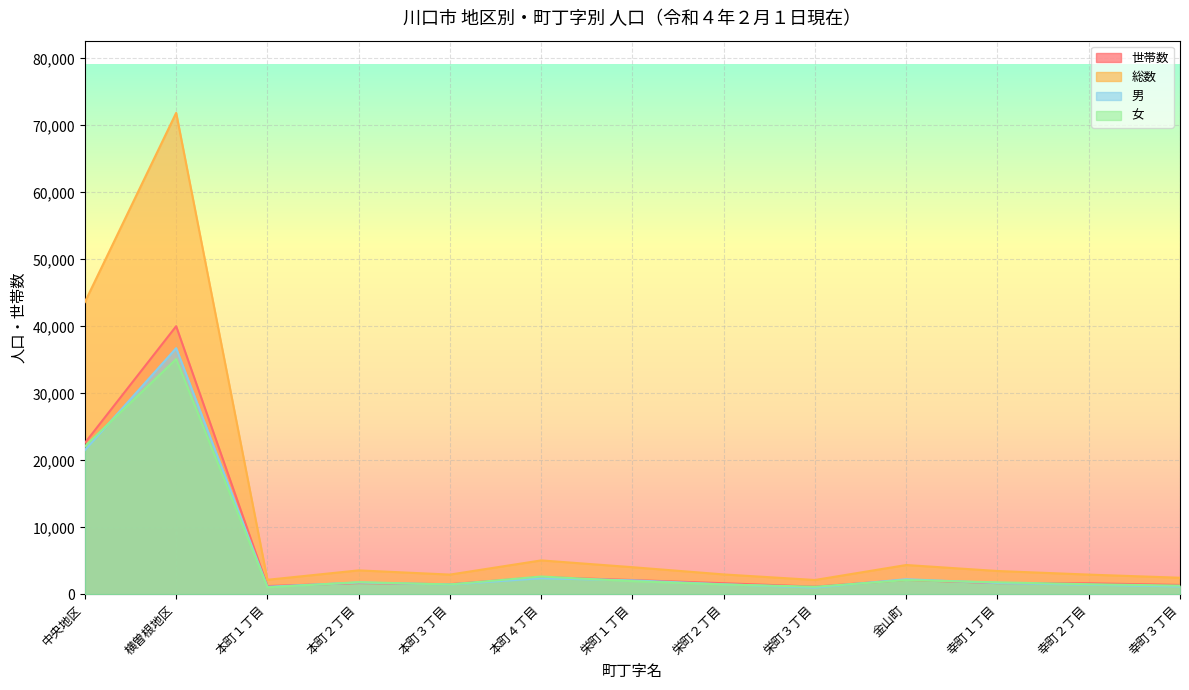

In 総数, how many points are higher than both neighbors (excluding endpoints)?

4